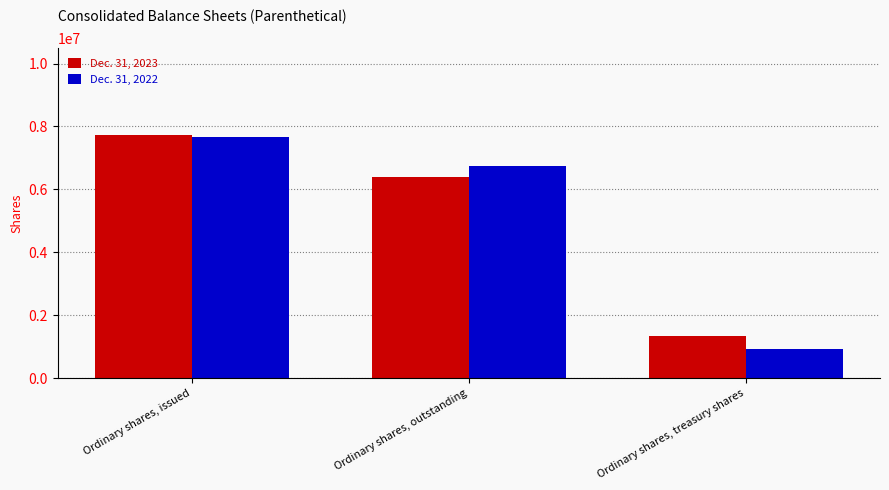

What are all the series names shown in the legend?

Dec. 31, 2023, Dec. 31, 2022